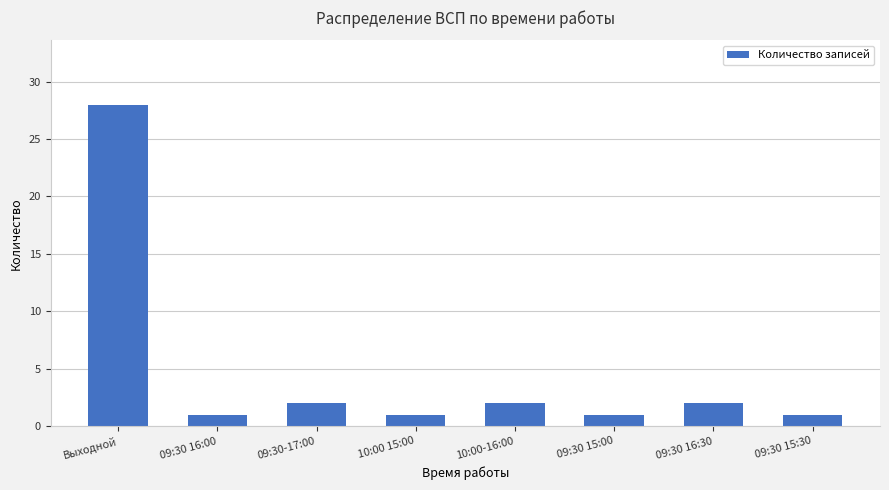

Which label corresponds to the largest value in the chart?

Выходной